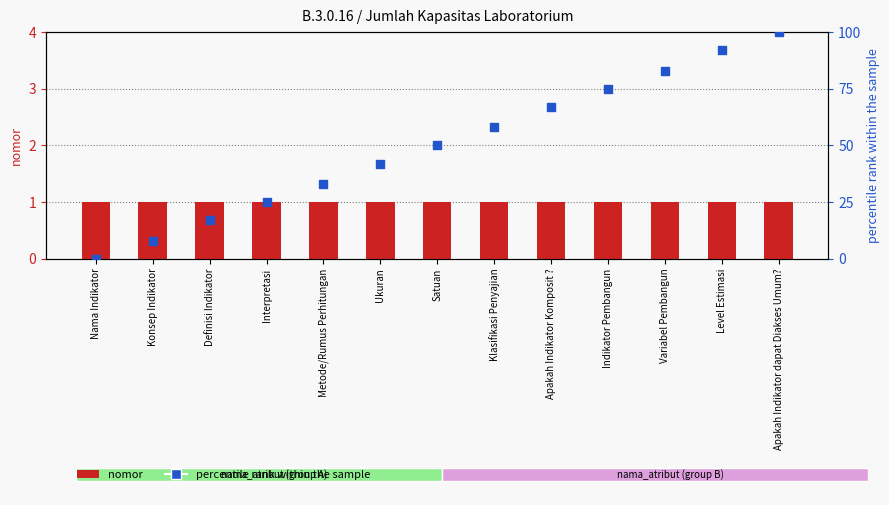

Is the value of percentile rank within the sample at Indikator Pembangun greater than the value of nomor at Nama Indikator?

Yes